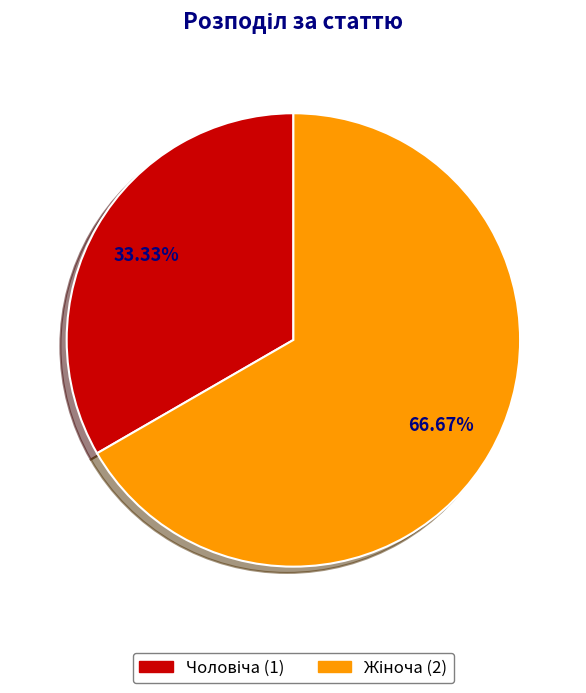

Does any single category account for the majority?

Yes